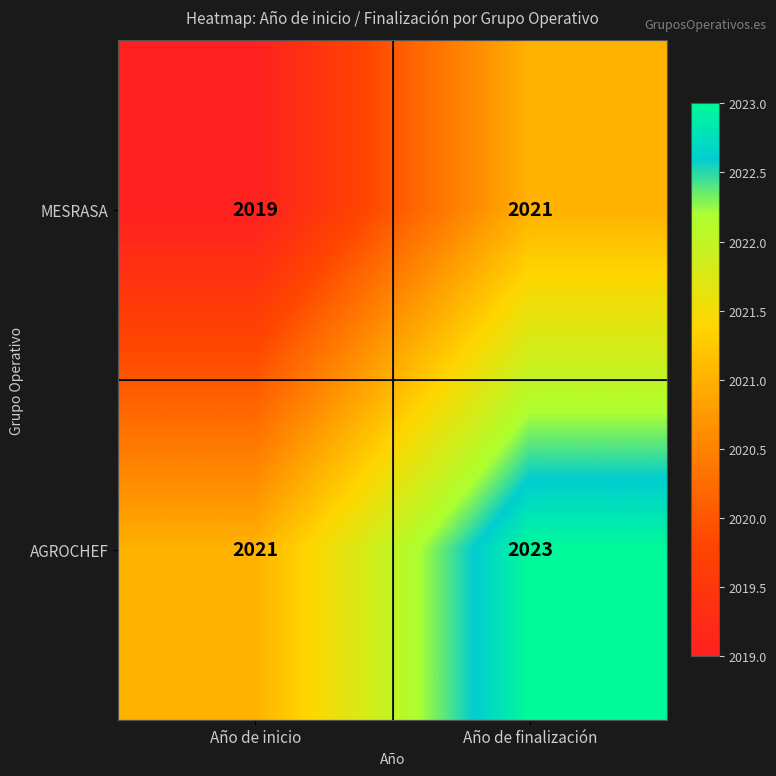

What is the sum of the MESRASA values at Año de inicio and Año de finalización?

4040